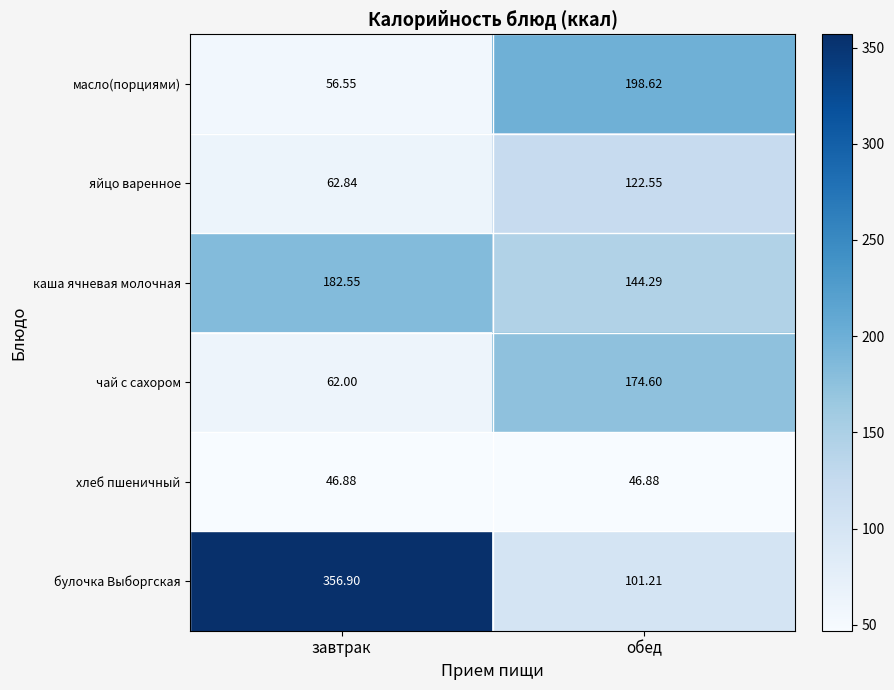

At which category is the sum across all series the highest?

обед